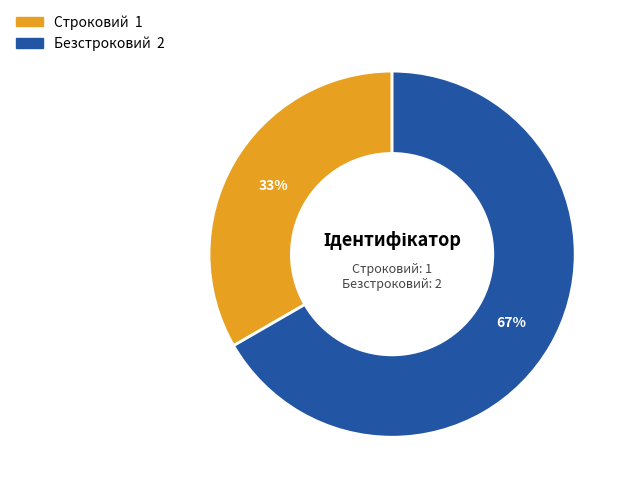

What is the ratio of the value at Безстроковий to the value at Строковий?

2.0